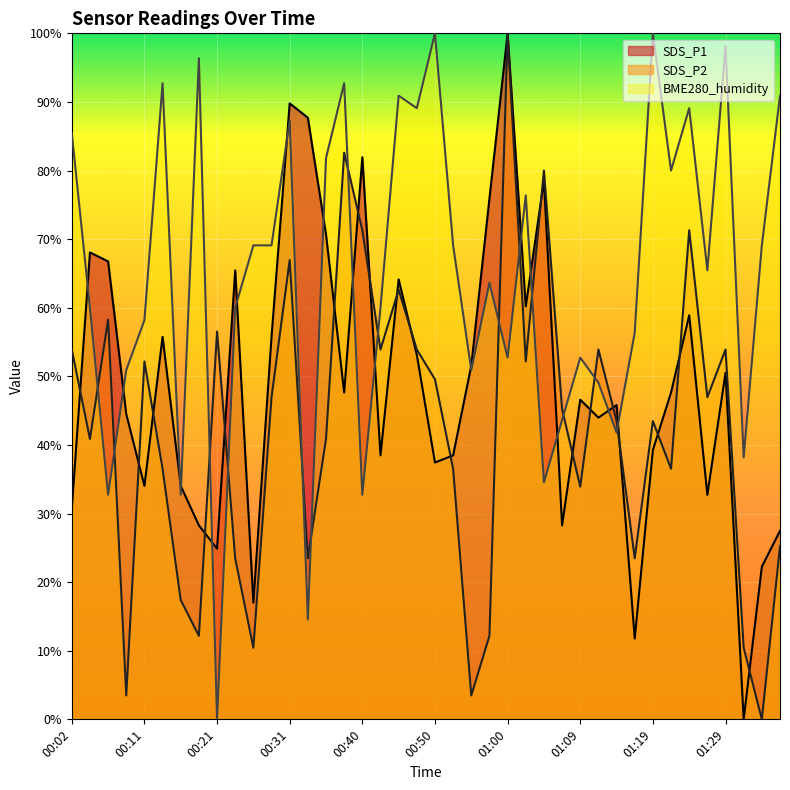

True or false: BME280_humidity has a value of 54.8 at 00:26.

False